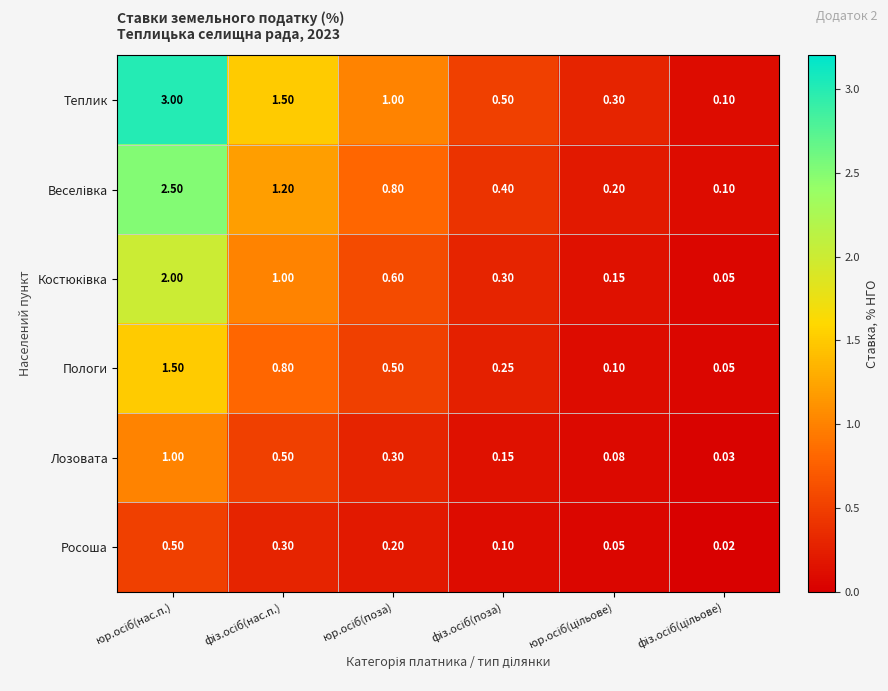

Count the number of data series in this chart.

6